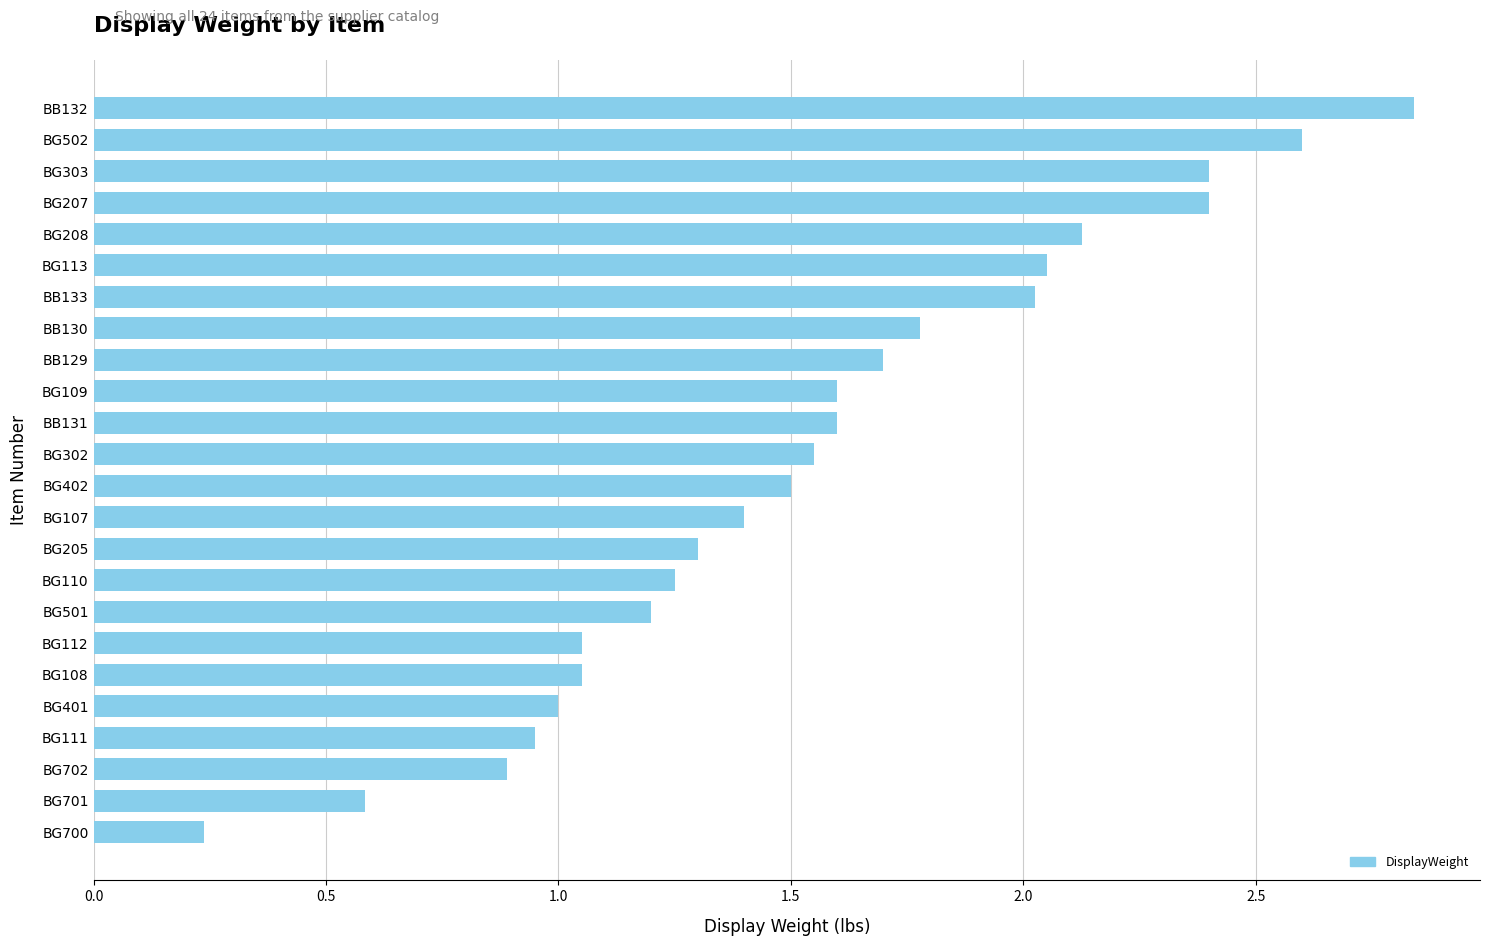

At which category does the chart reach its minimum across all series?

BG700